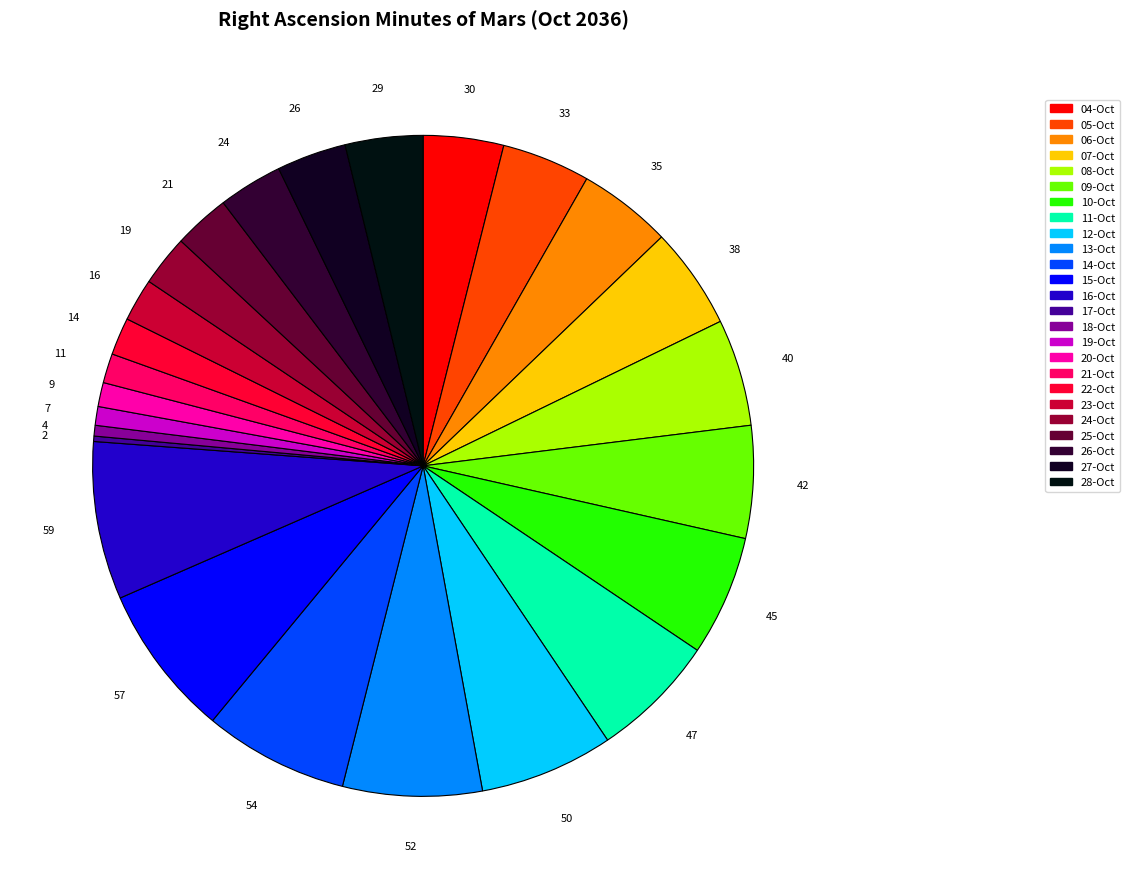

Is it true that 13-Oct is 1% of the pie?

False